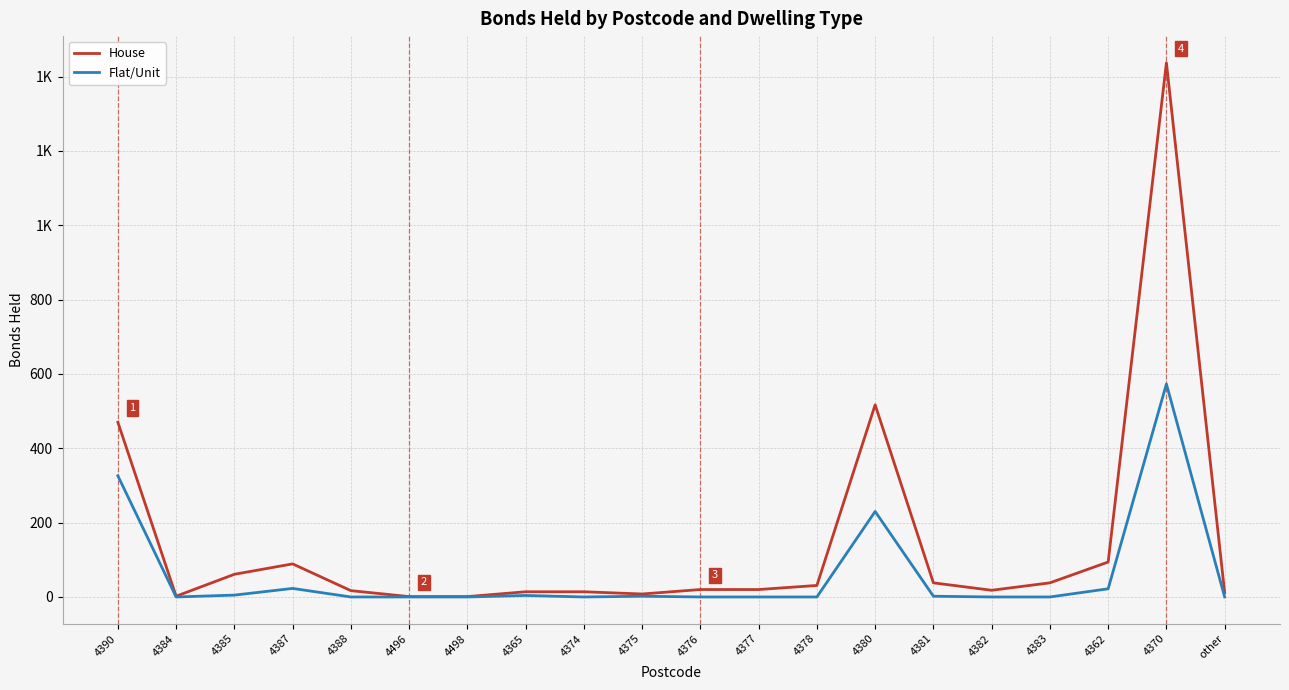

True or false: House has a value of 48 at 4362.

False